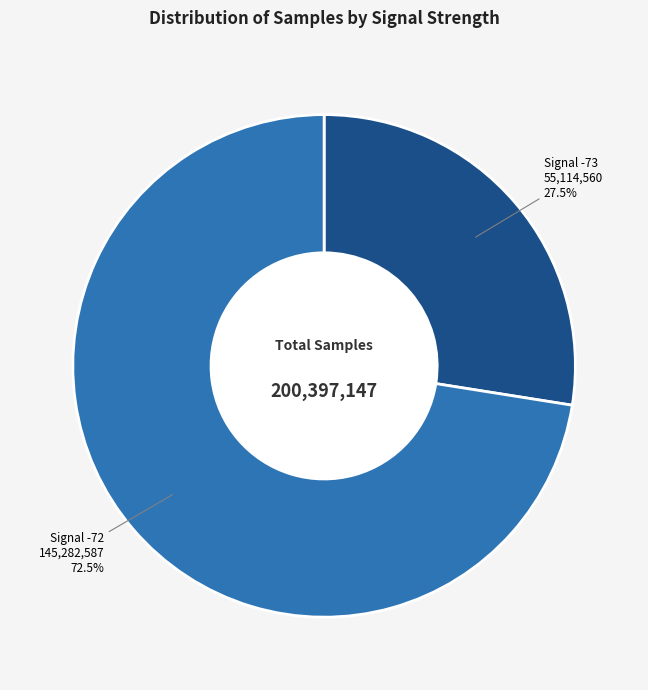

Rank the categories by value from highest to lowest.

Signal -72, Signal -73